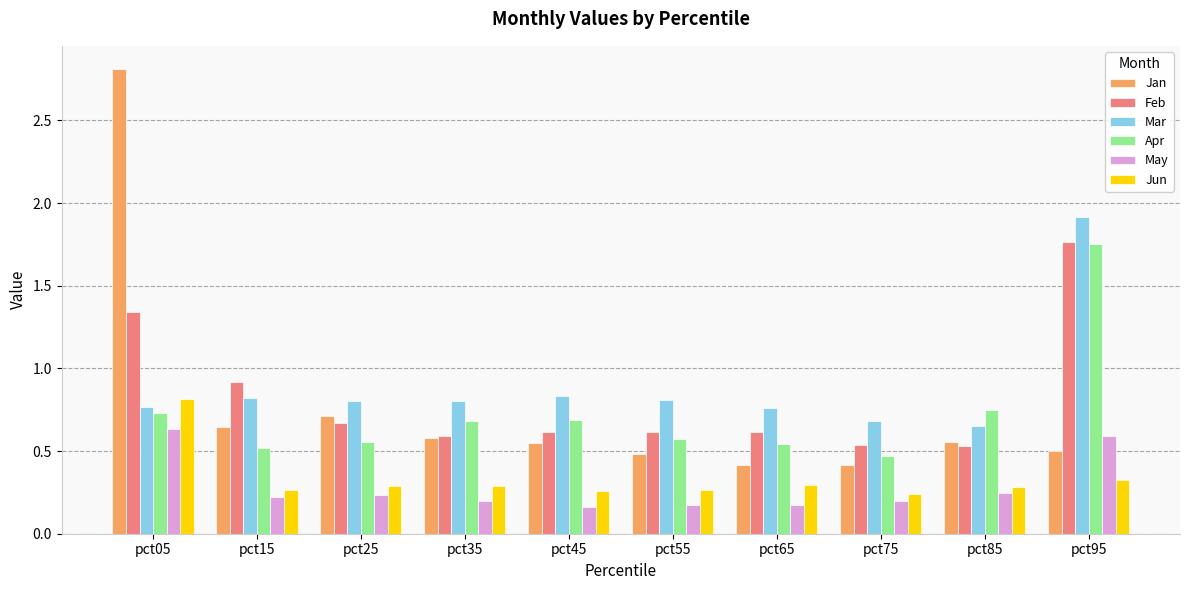

What are all the series names shown in the legend?

Jan, Feb, Mar, Apr, May, Jun